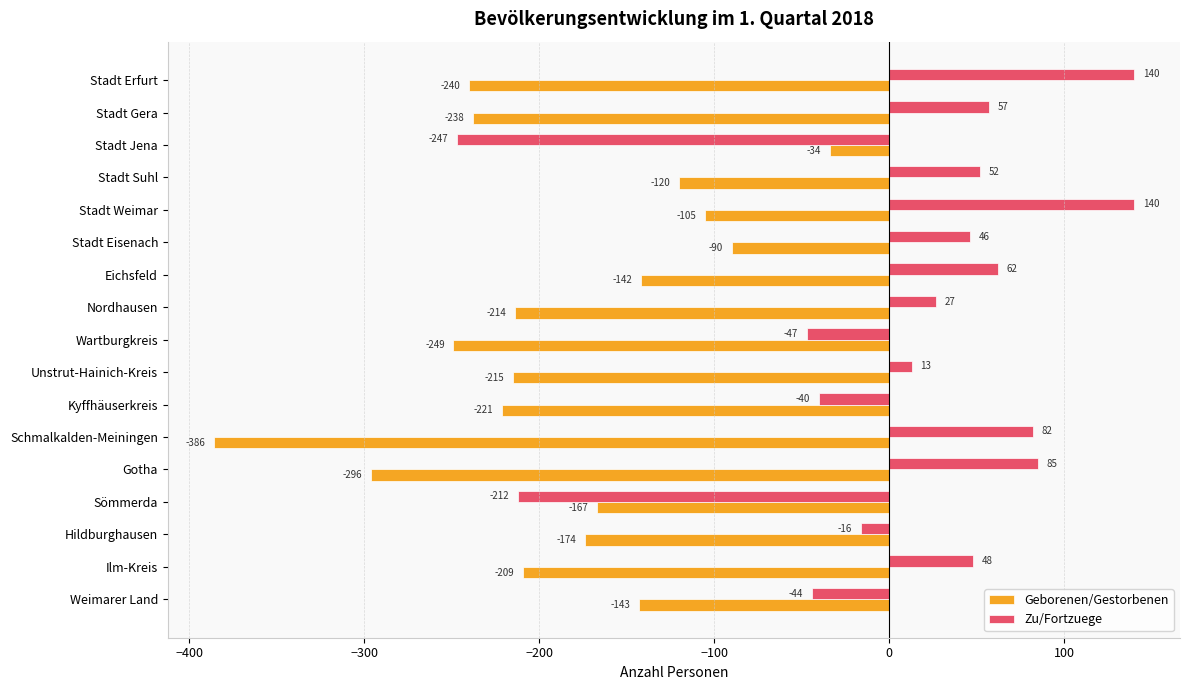

Where is Zu/Fortzuege nearest to the value -53?

Wartburgkreis